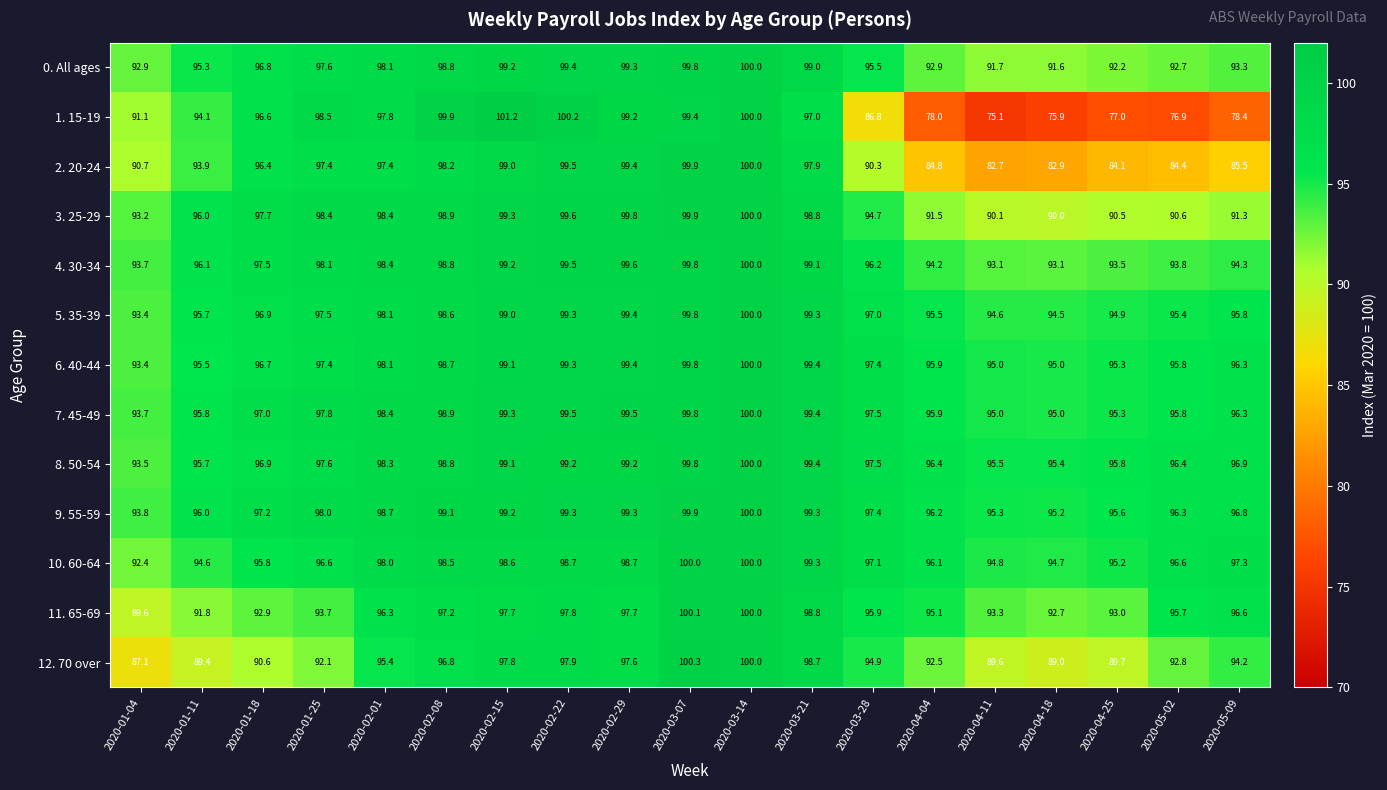

At which category is the sum across all series the highest?

2020-03-14